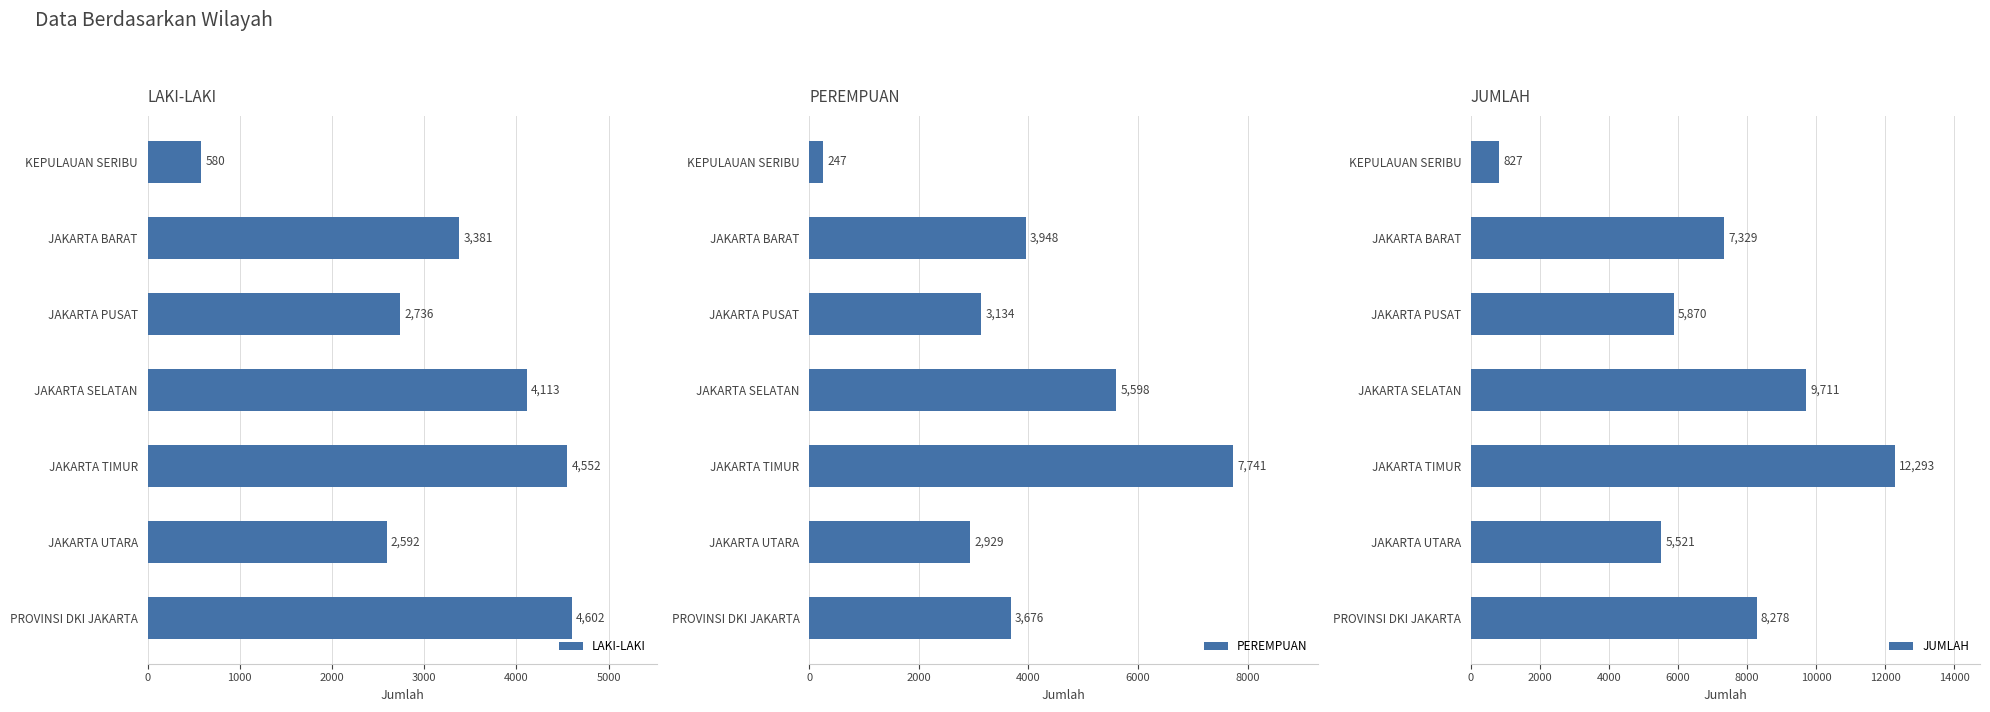

The value of LAKI-LAKI at JAKARTA TIMUR is 2648. True or false?

False